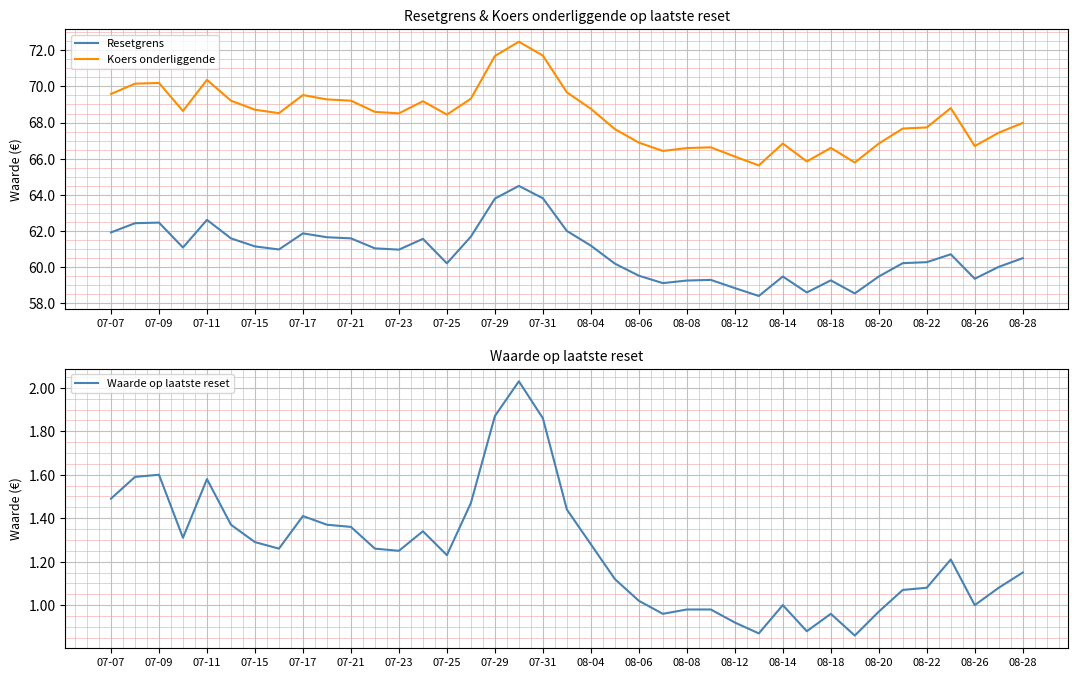

Which series has the largest total across all categories?

Koers onderliggende